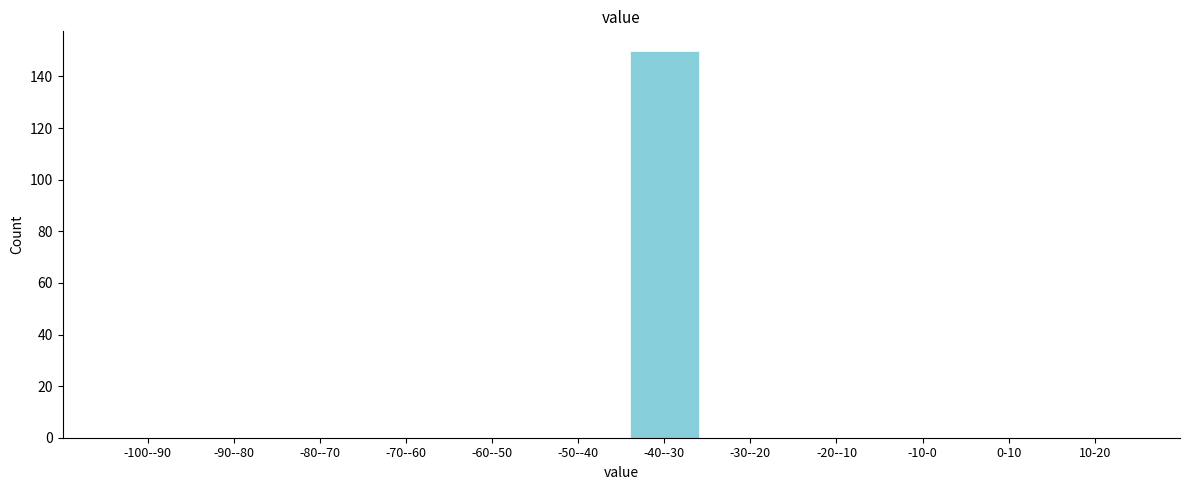

Reading left to right, transcribe all the data shown in this chart.

-100--90=0	-90--80=0	-80--70=0	-70--60=0	-60--50=0	-50--40=0	-40--30=150	-30--20=0	-20--10=0	-10-0=0	0-10=0	10-20=0